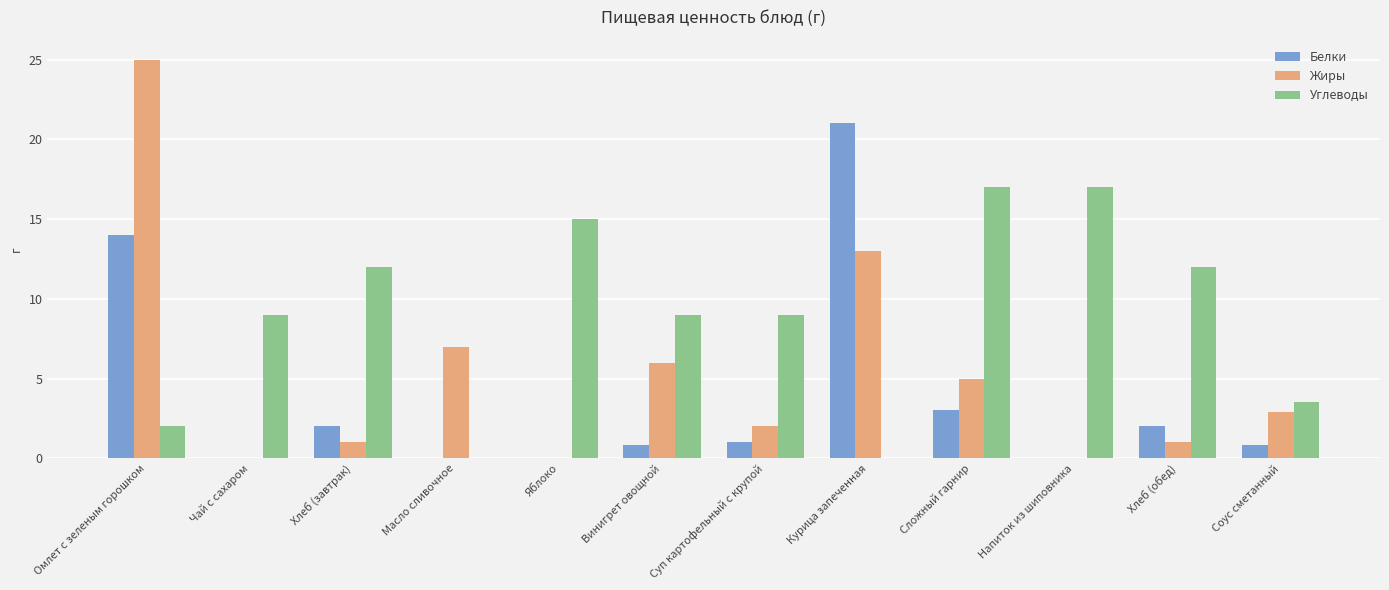

True or false: Углеводы has a value of 0.0 at Курица запеченная.

True